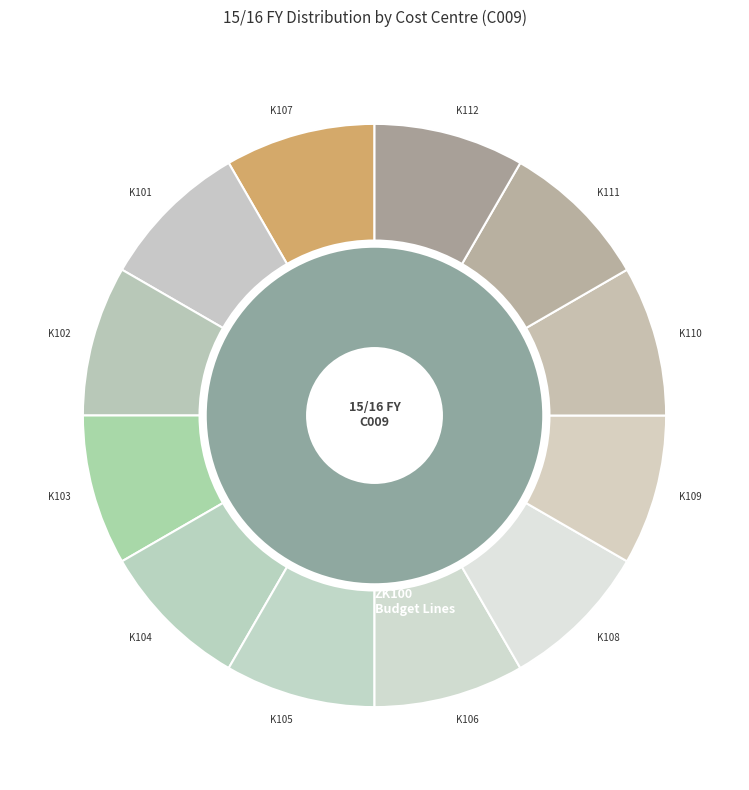

Which has a higher value, K102 or K107?

K107